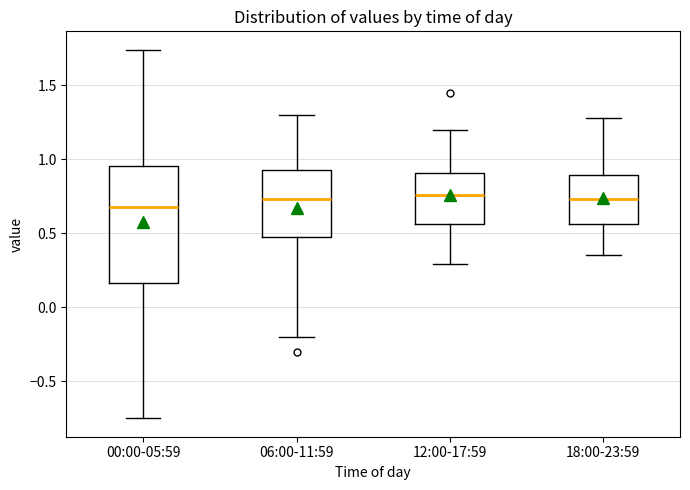

Which box is the tallest, from its lower edge to its upper edge?

00:00-05:59